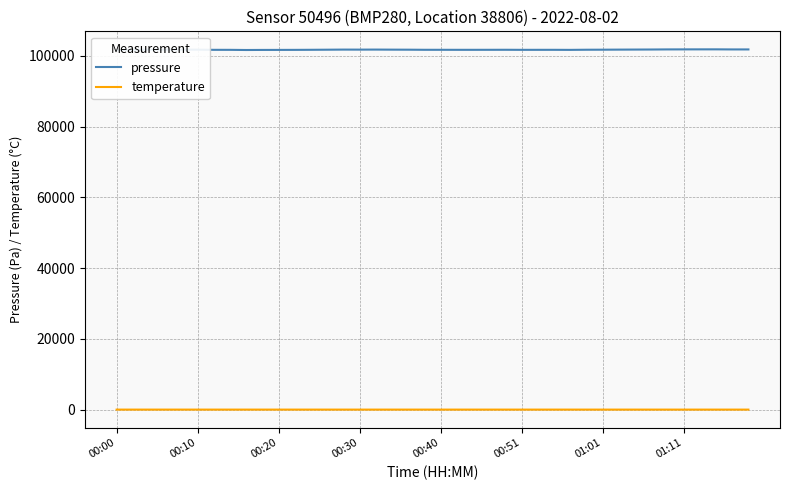

Which series has the largest total across all categories?

pressure